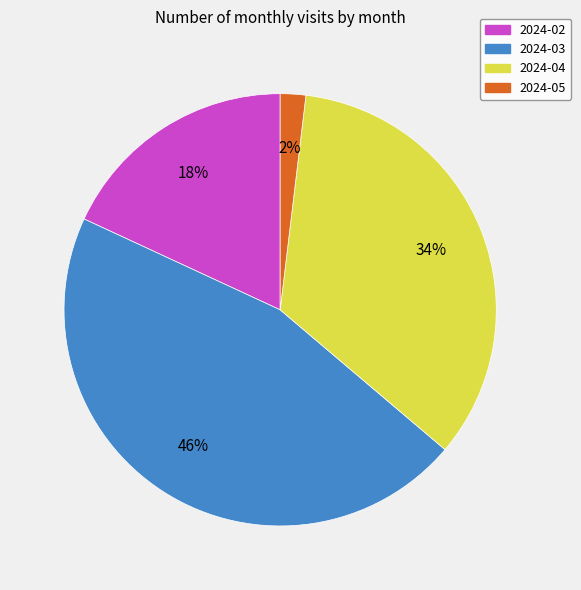

Is the sum of 2024-05 and 2024-02 greater than half?

No